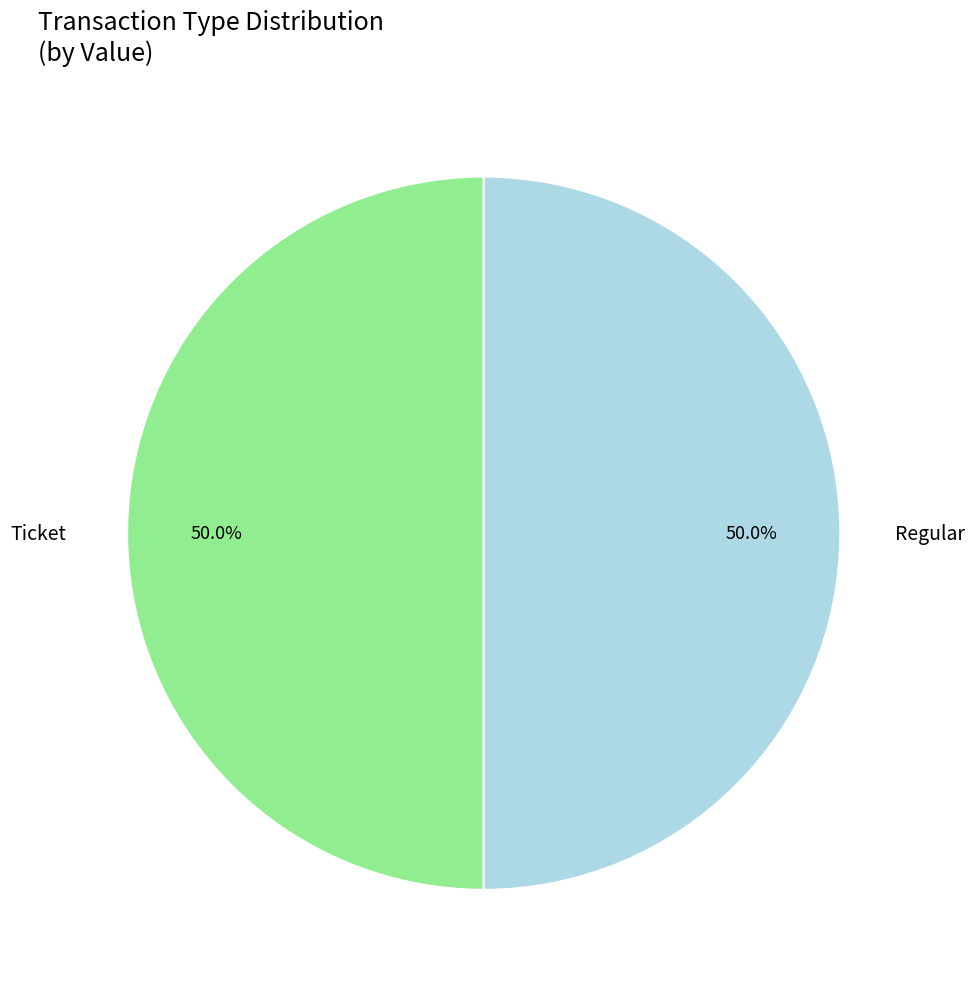

Which slice is the smallest?

Regular